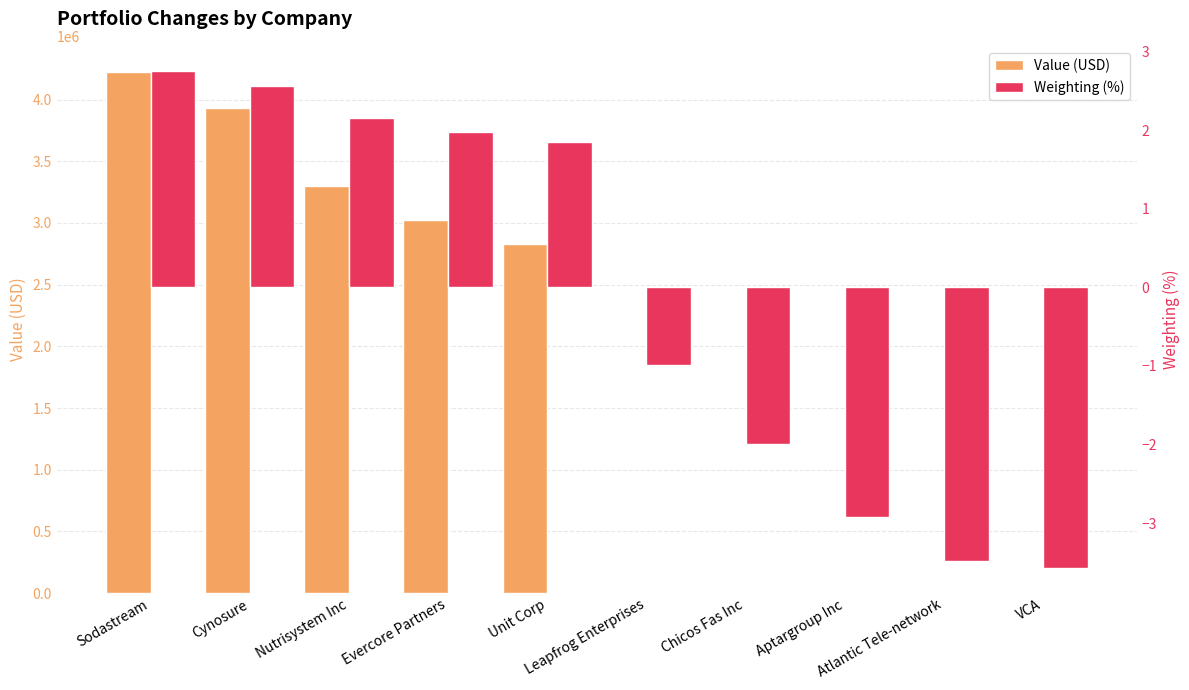

Is it true that Weighting (%) equals 3.3 at Unit Corp?

False